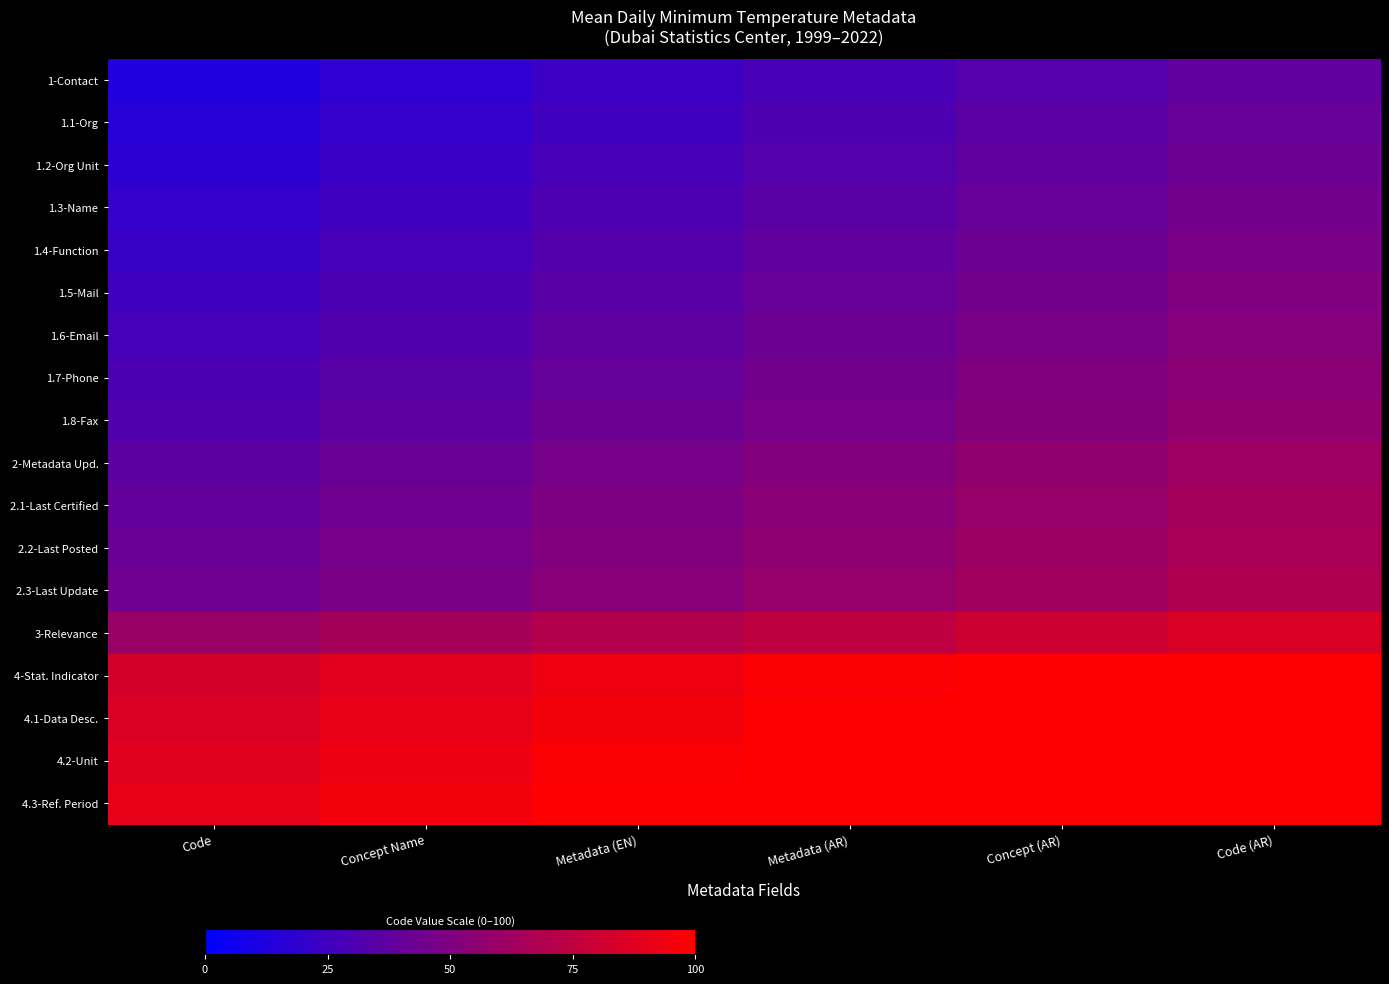

At how many categories does at least one series exceed 91?

5